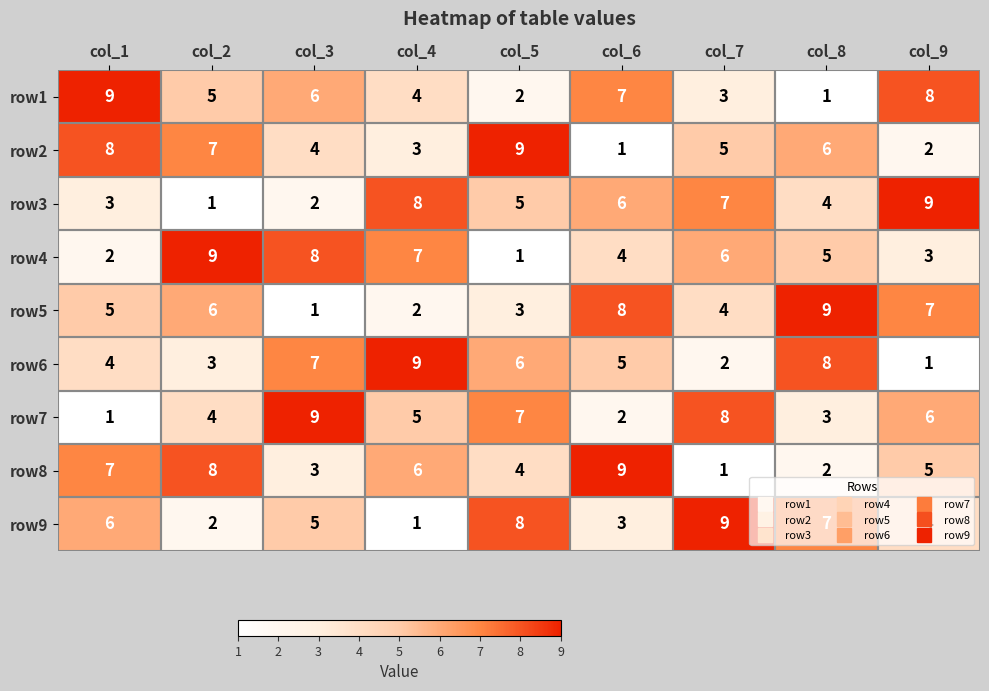

At col_2, list the series in order from smallest to largest.

row3, row9, row6, row7, row1, row5, row2, row8, row4